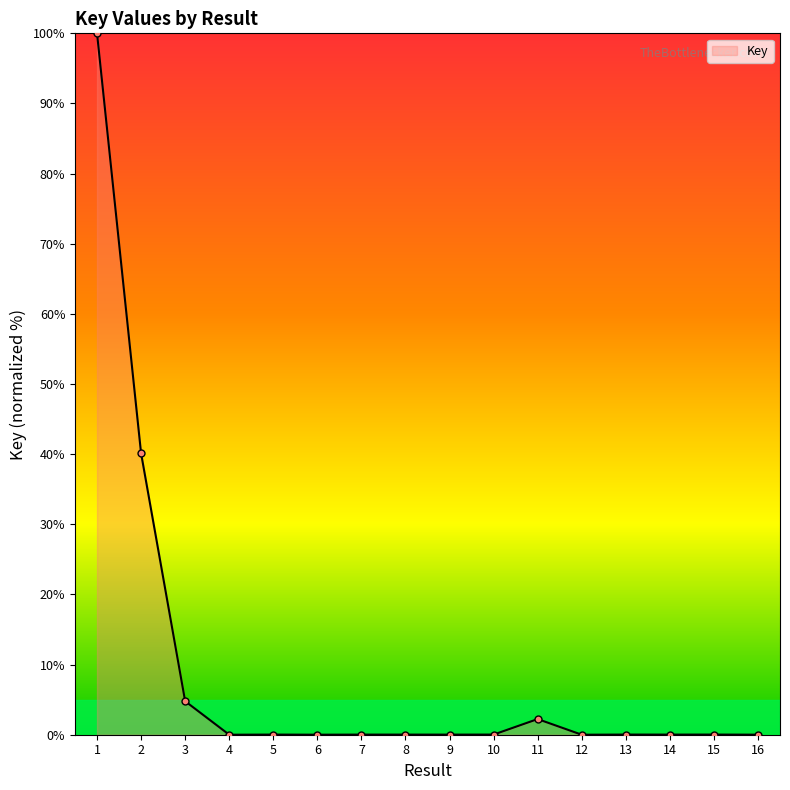

What is the difference between the maximum and second lowest values?

100.0